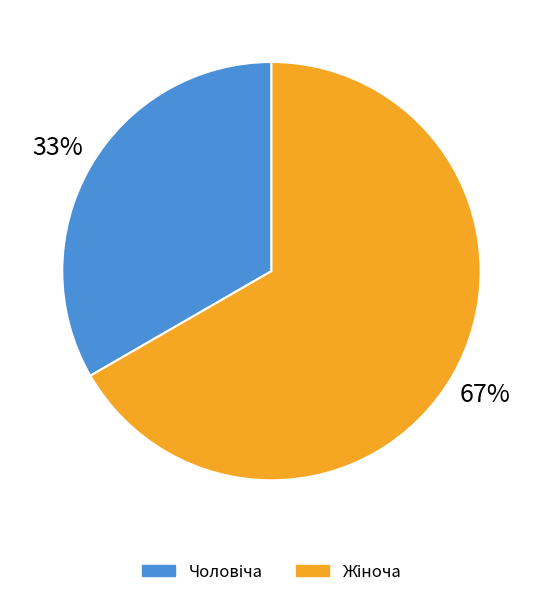

Rank the categories by value from lowest to highest.

Чоловіча, Жіноча